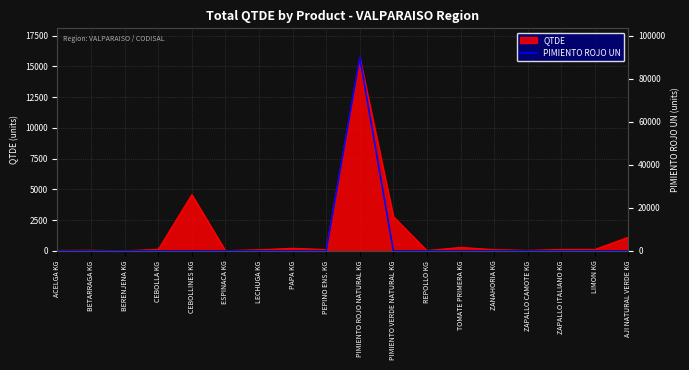

What position from the right is REPOLLO KG?

7